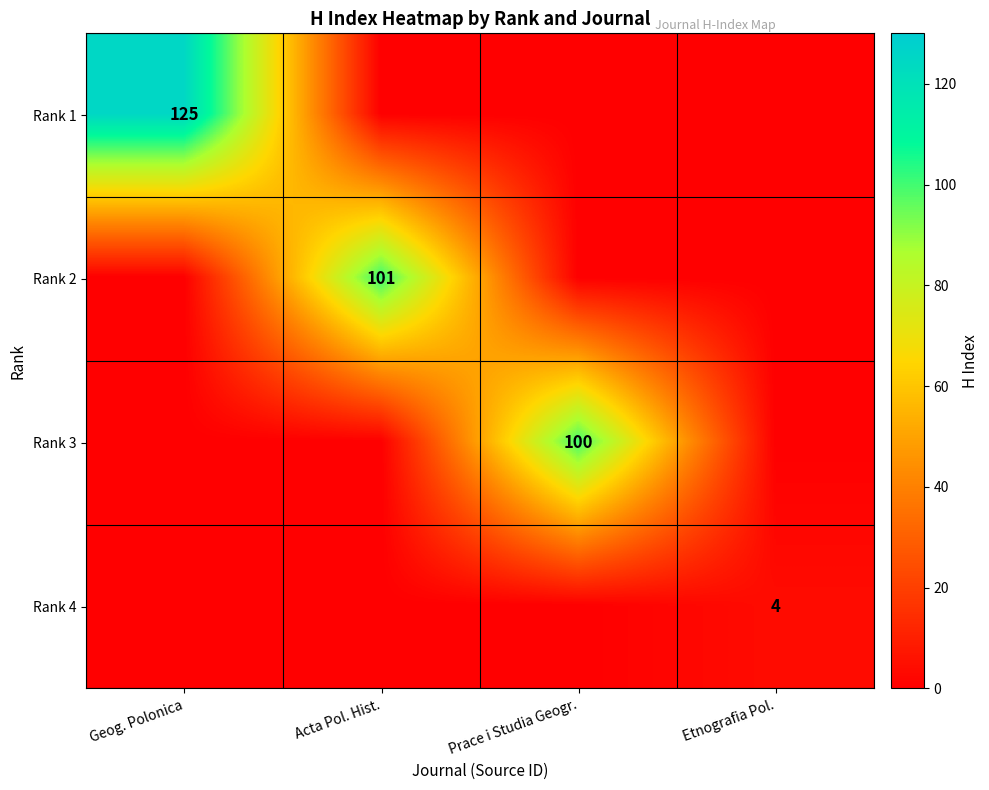

The value of Rank 1 at Geog. Polonica is 49. True or false?

False